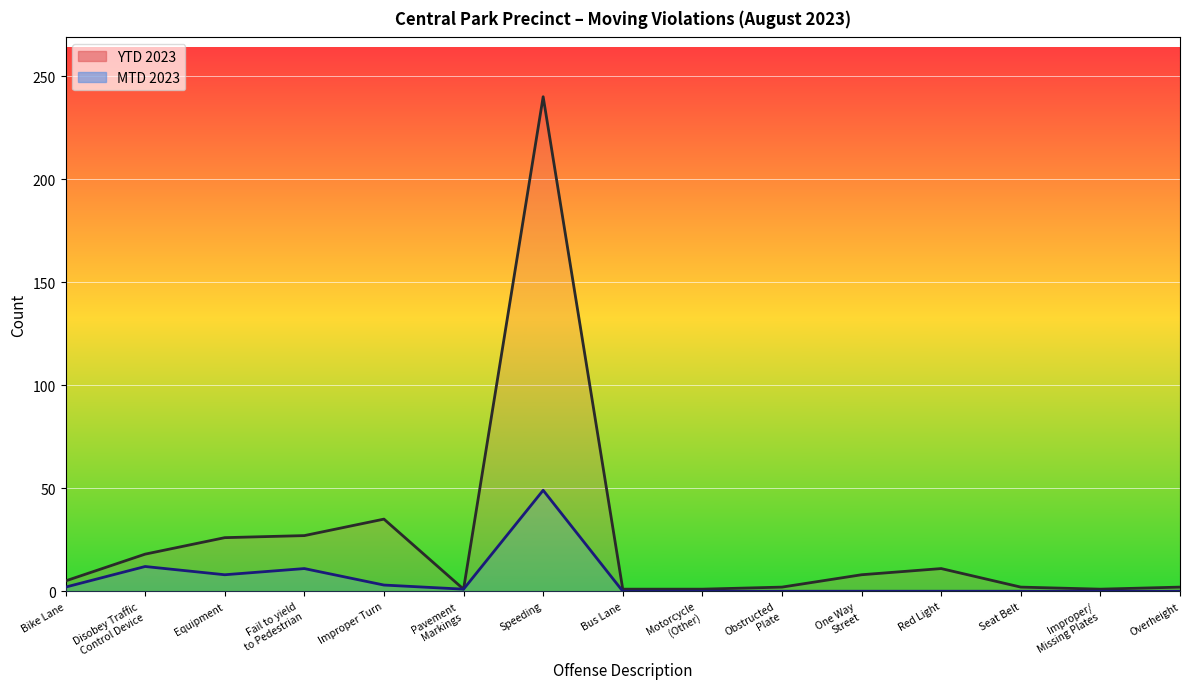

The value of MTD 2023 at Fail to yield
to Pedestrian is 11. True or false?

True